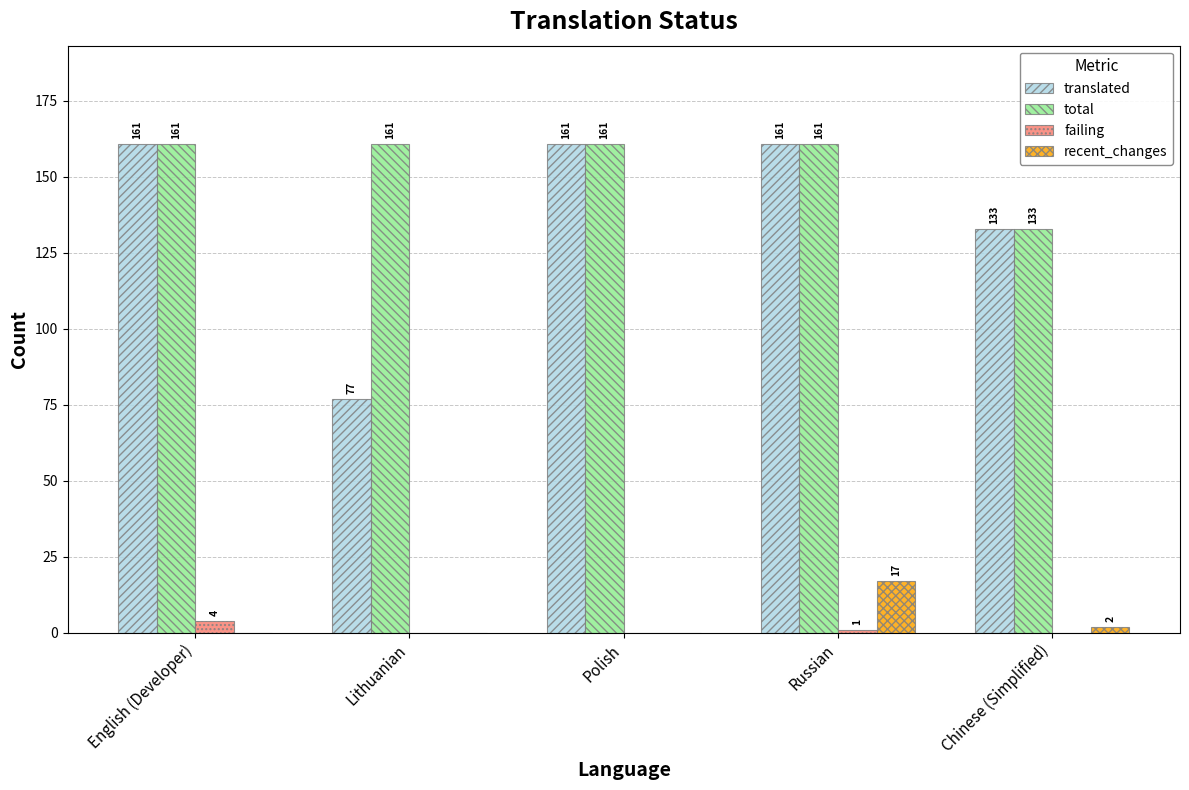

The value of recent_changes at English (Developer) is 10. True or false?

False